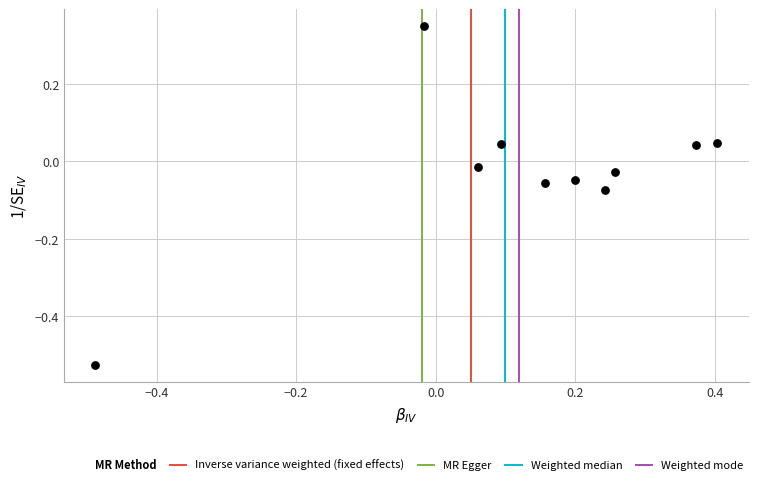

What is the range of X values (max minus min)?

0.9